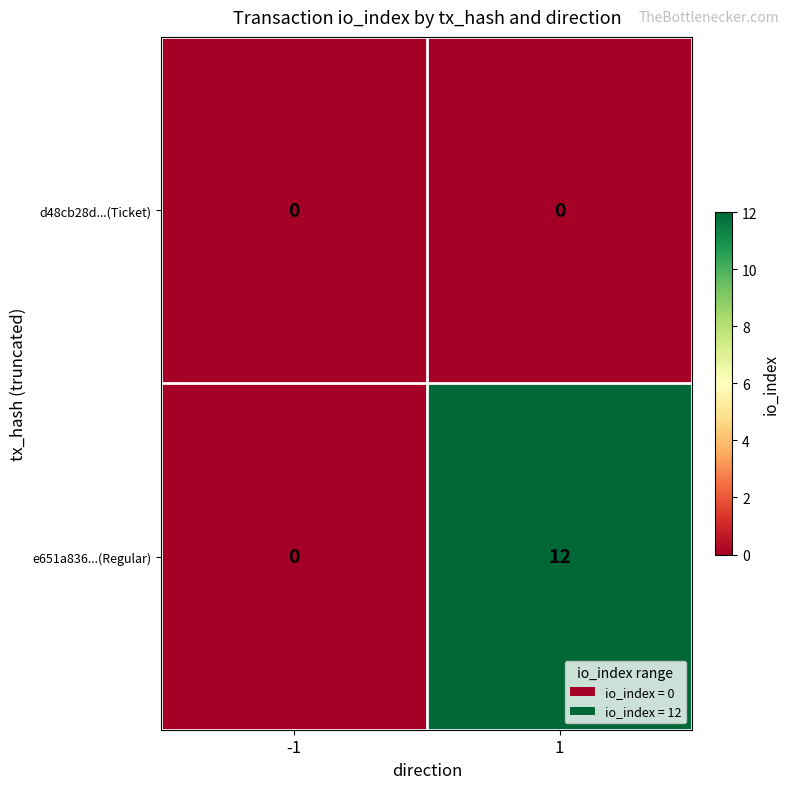

Between -1 and 1, which series saw the biggest shift?

e651a836...(Regular)